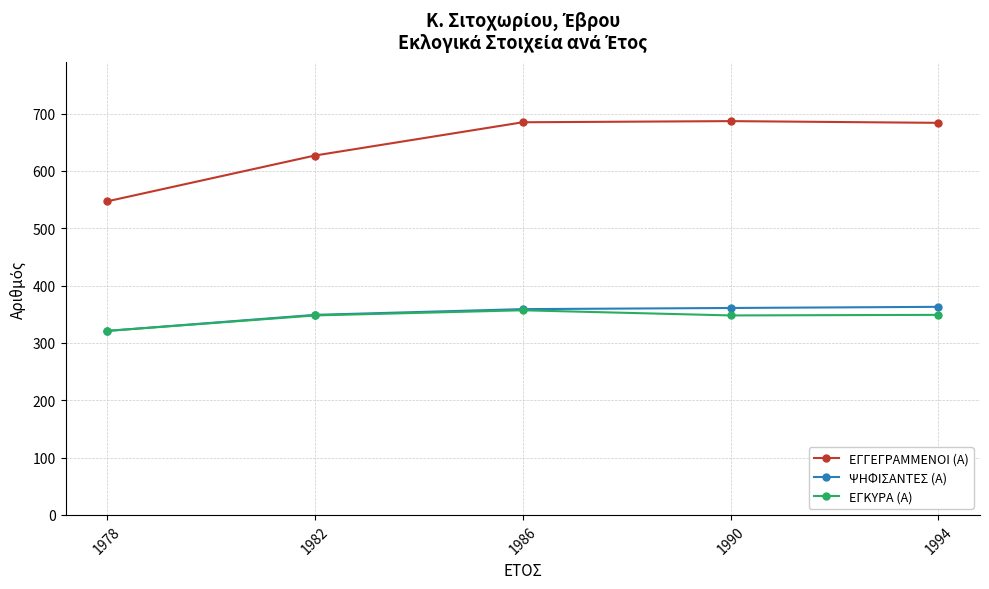

What is the sum of the ΨΗΦΙΣΑΝΤΕΣ (Α) values at 1990 and 1986?

720